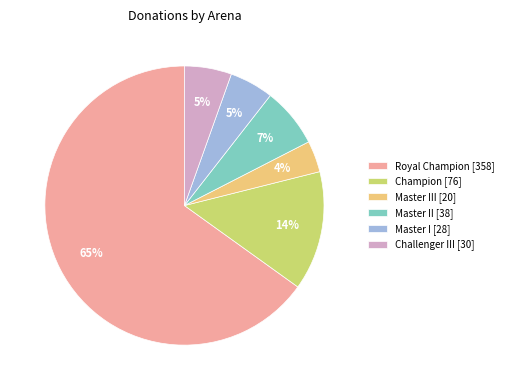

Which has a higher value, Challenger III [30] or Master II [38]?

Master II [38]